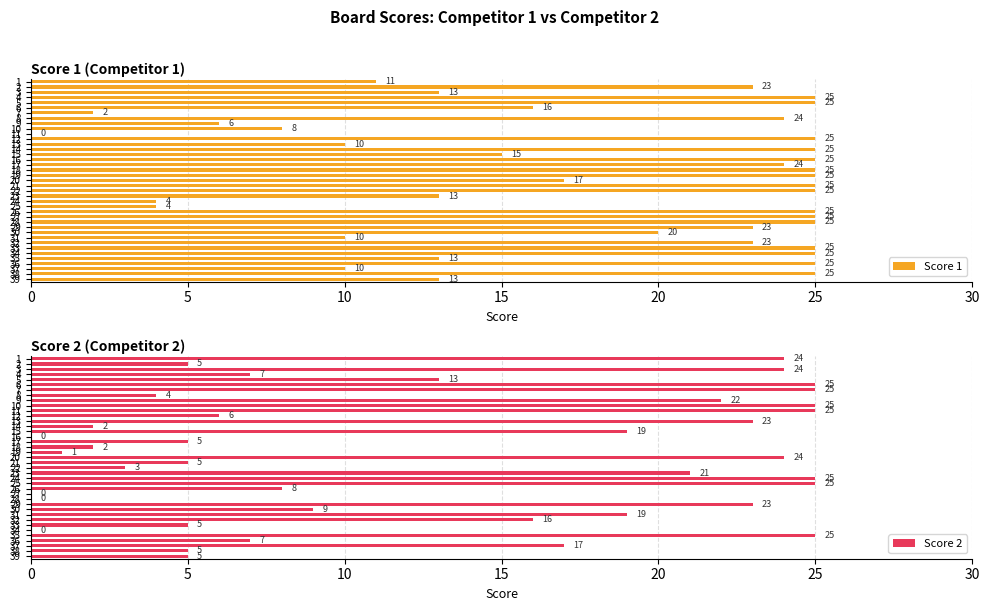

Does the chart contain stacked bars?

No